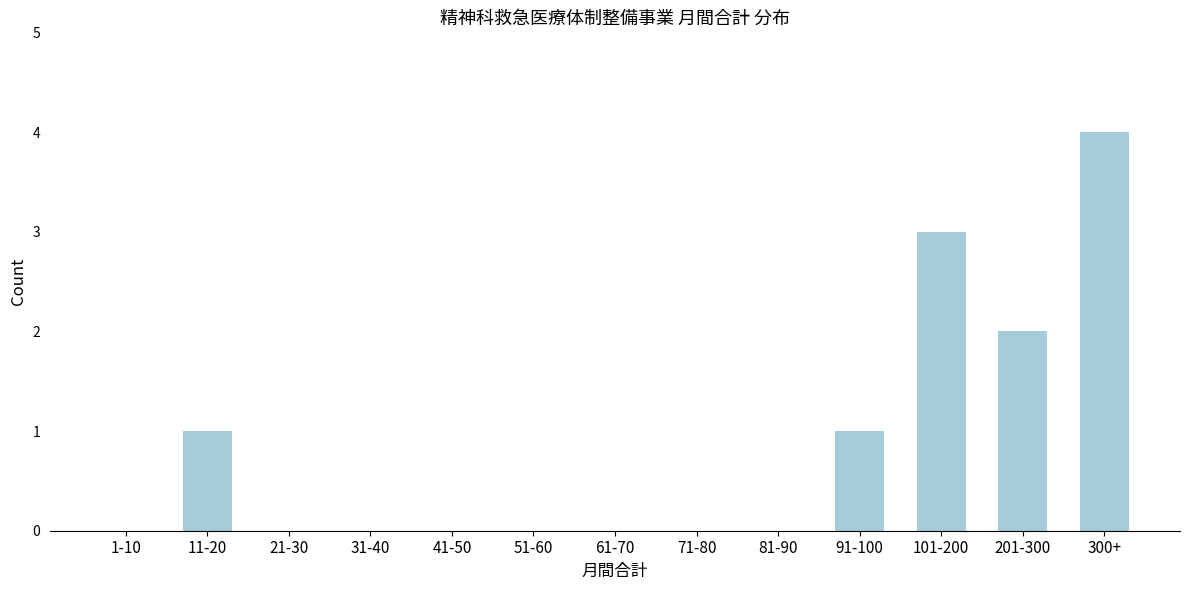

Reading left to right, extract all data points from this chart.

1-10=0	11-20=1	21-30=0	31-40=0	41-50=0	51-60=0	61-70=0	71-80=0	81-90=0	91-100=1	101-200=3	201-300=2	300+=4